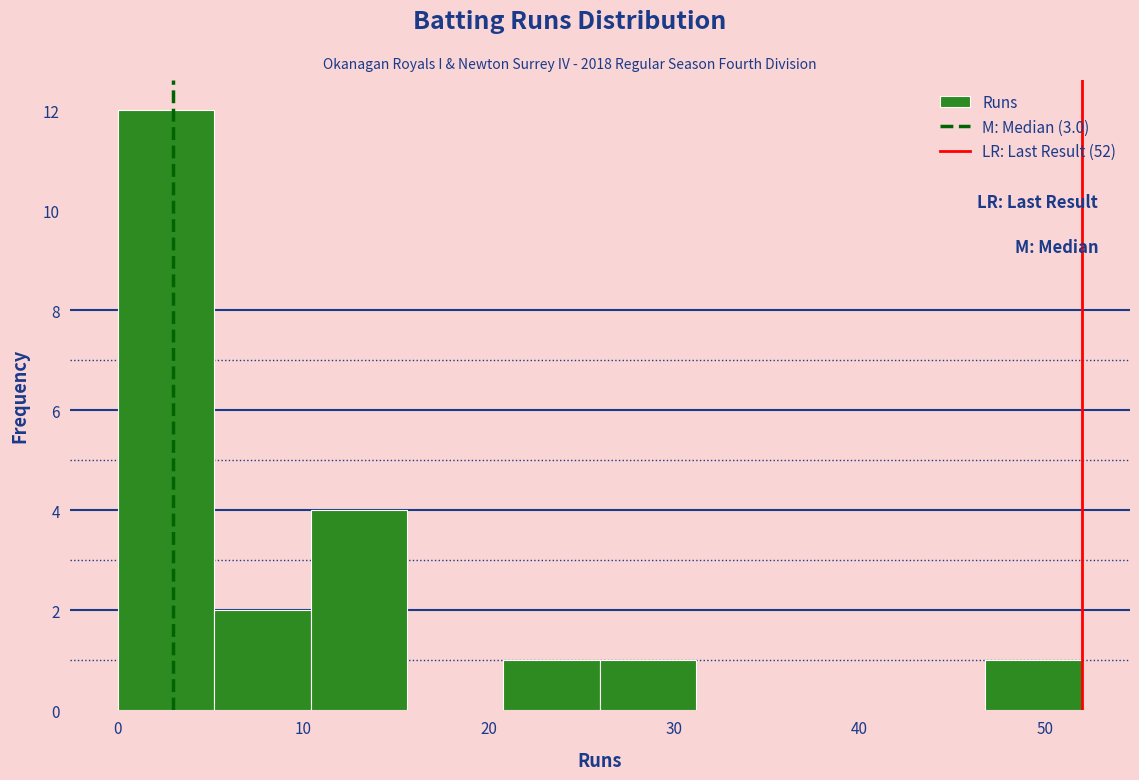

Which range on the x-axis has the tallest bar?

0.0 to 5.2